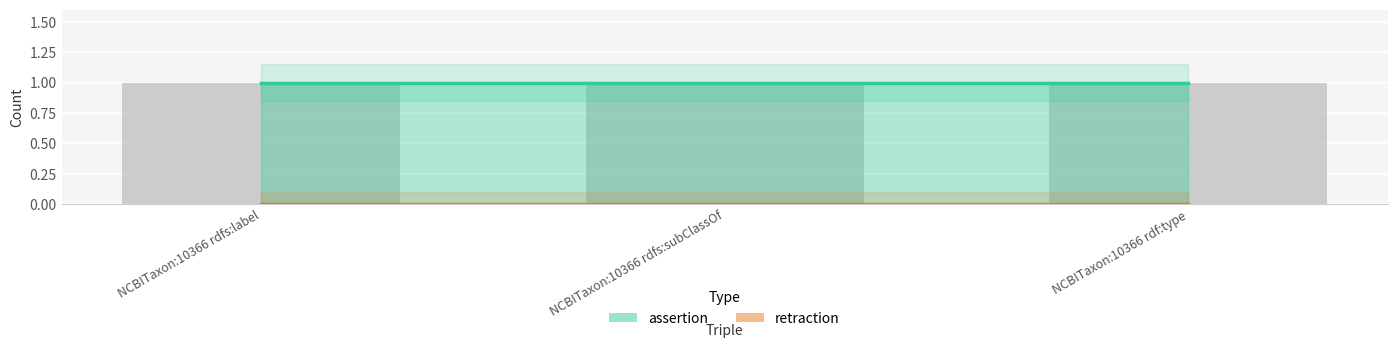

The value of retraction at NCBITaxon:10366 rdfs:label is 0. True or false?

True